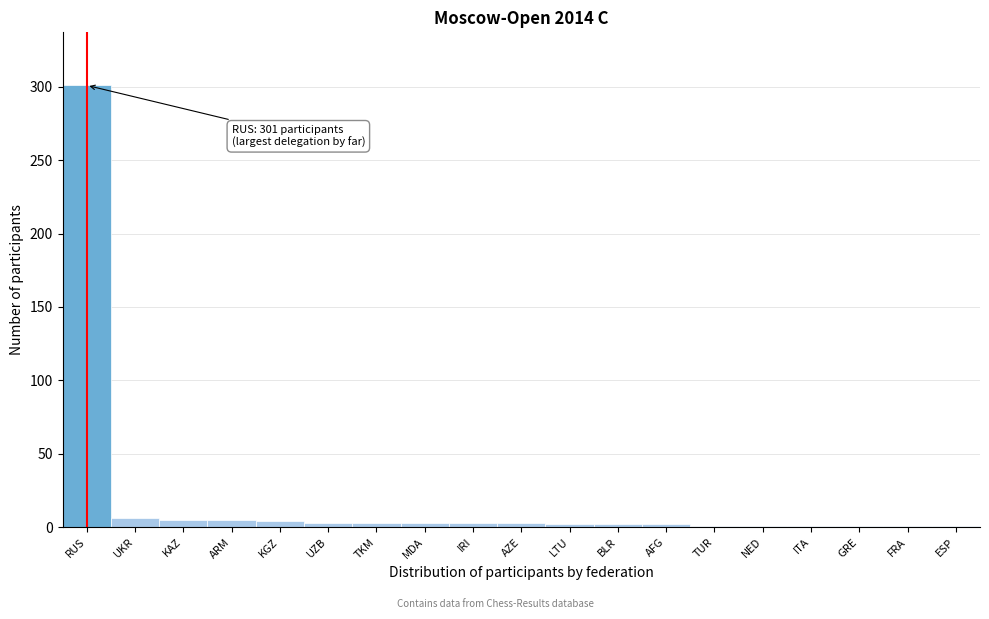

Which label corresponds to the largest value in the chart?

RUS